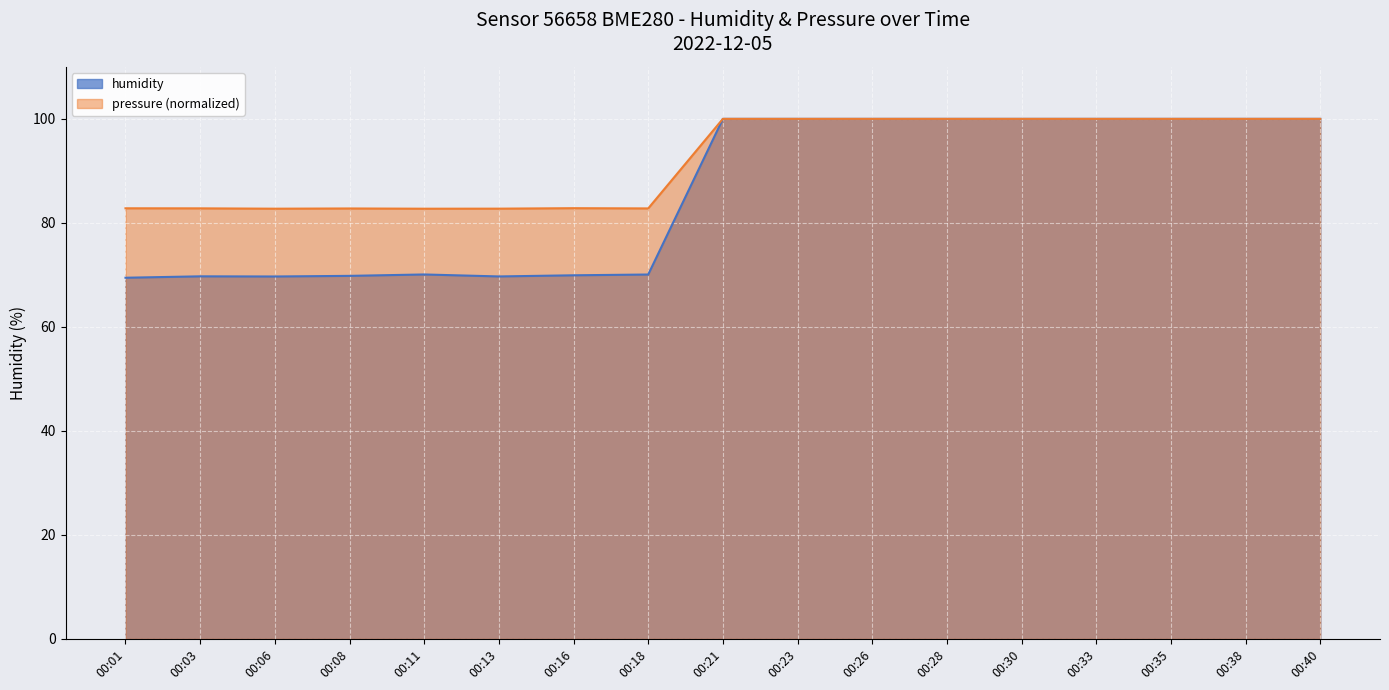

True or false: humidity has more than 1 points higher than both neighbors.

True